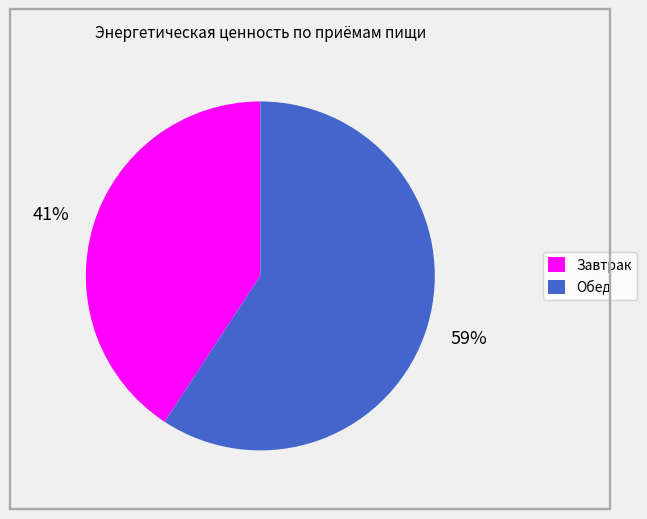

Rank the categories by value from highest to lowest.

Обед, Завтрак